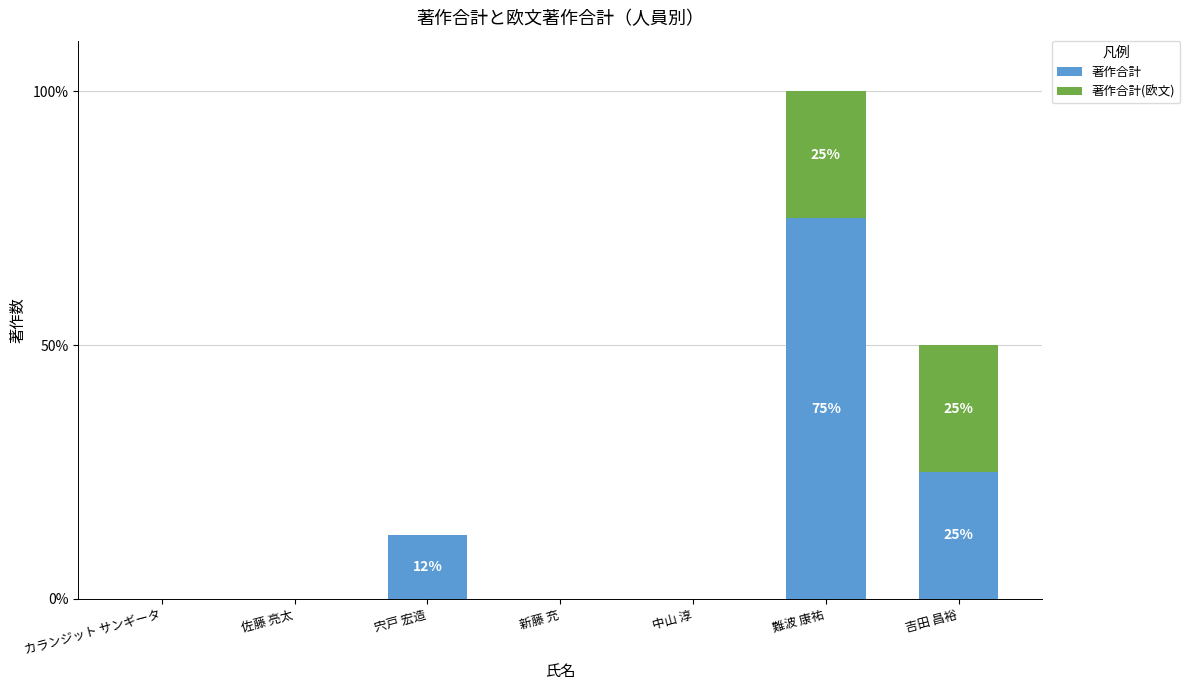

Are the bars grouped side by side (vs. stacked)?

No